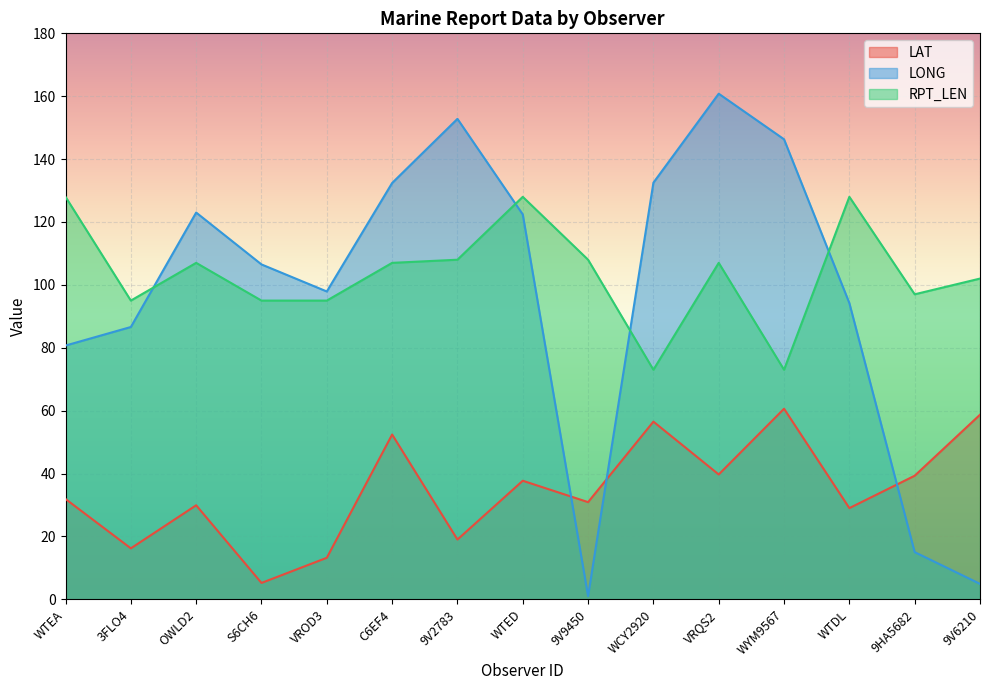

After their last crossing, which series has the higher values: LAT or LONG?

LAT